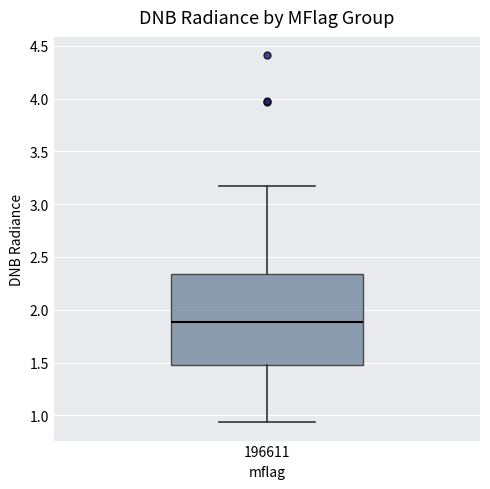

Read this box plot against the y-axis: the position of the median line, the range covered by the box, and the ends of both whiskers. The values are not printed on the chart, so give them approximately, as read against the axis.

median 1.90, box 1.50 to 2.35, whiskers 0.95 to 3.20